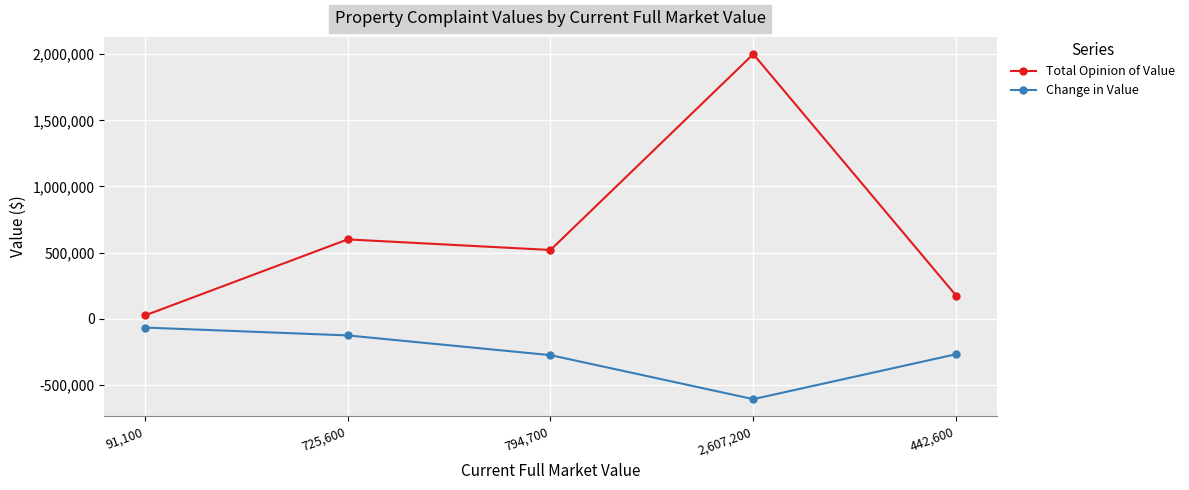

What is the label of the 3rd point from the left?

794,700